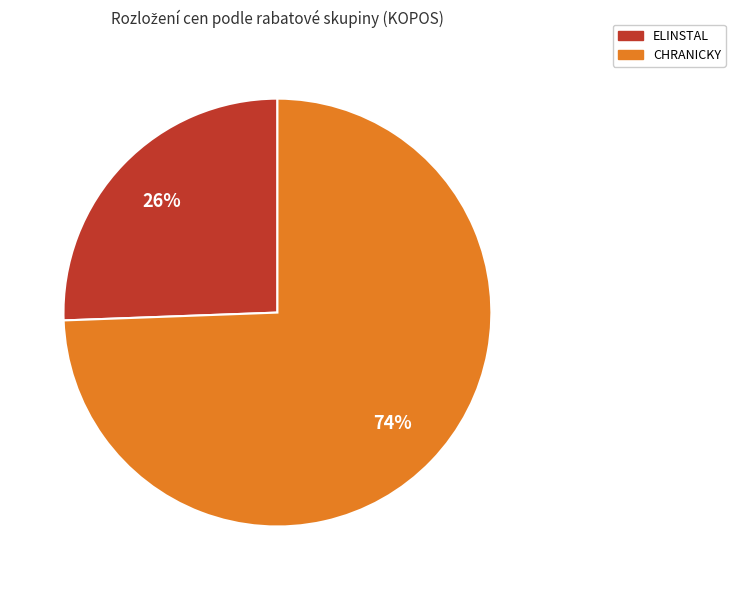

To the nearest percent, what is the average slice percentage?

50%